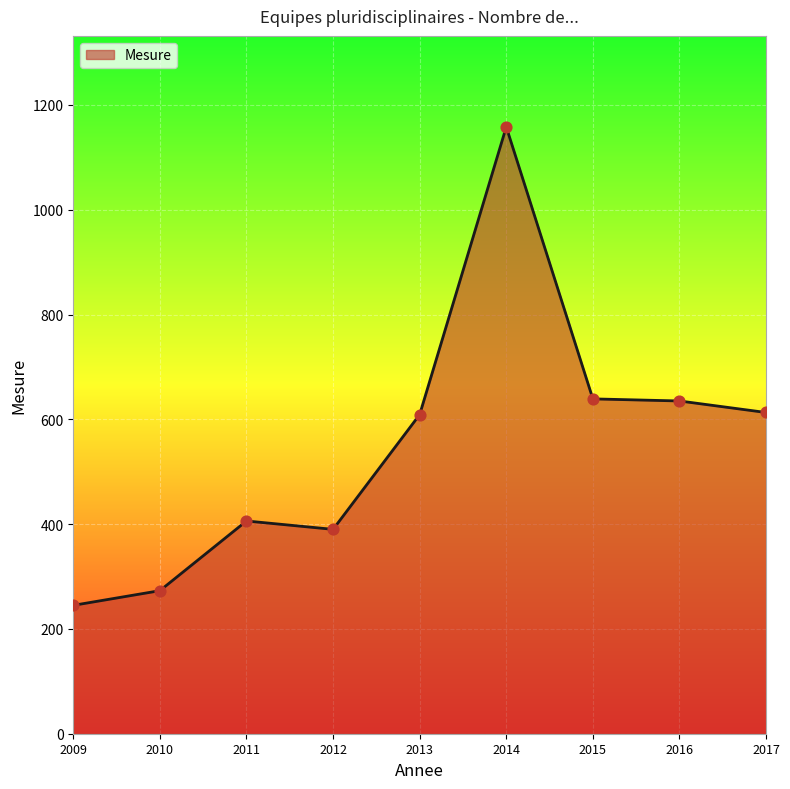

What is the change in value from 2012 to 2015?

+249